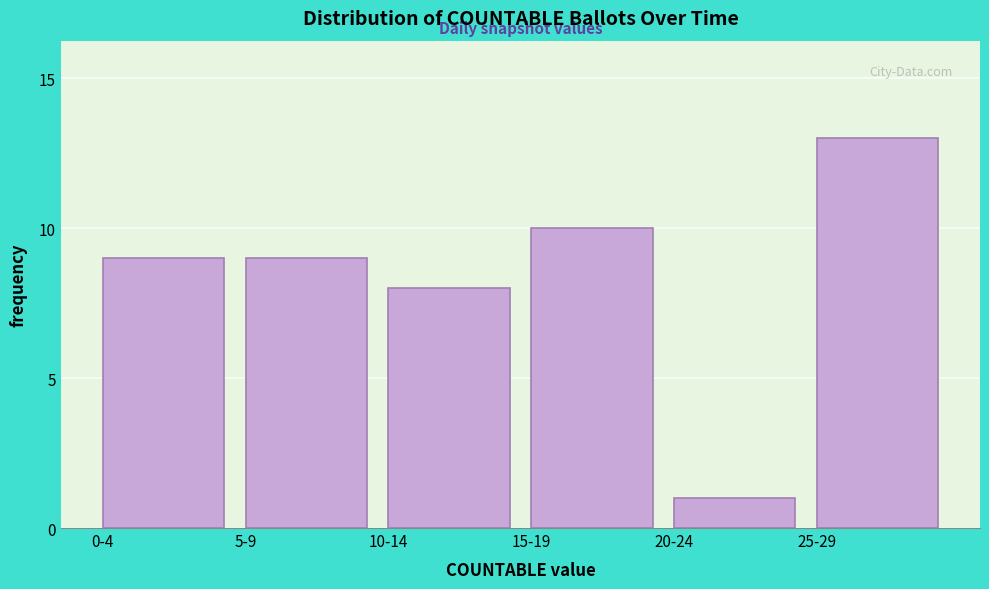

Reading left to right, list all the values displayed in this chart.

0-4=9	5-9=9	10-14=8	15-19=10	20-24=1	25-29=13